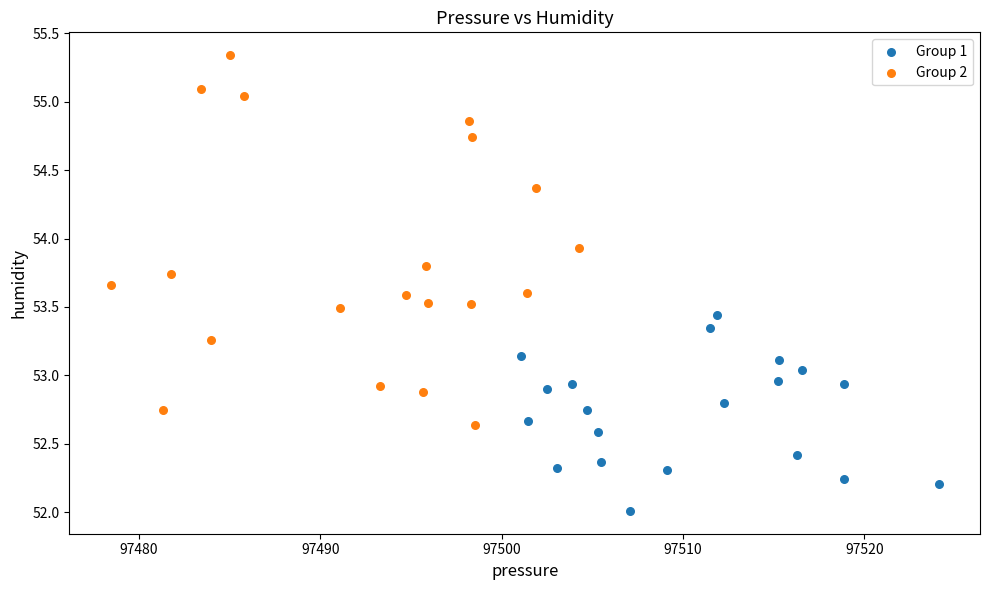

Which series reaches the maximum Y coordinate?

Group 2